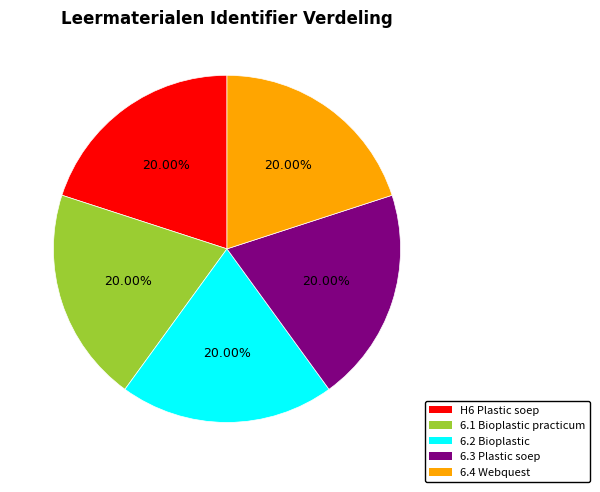

How many segments does this pie chart have?

5